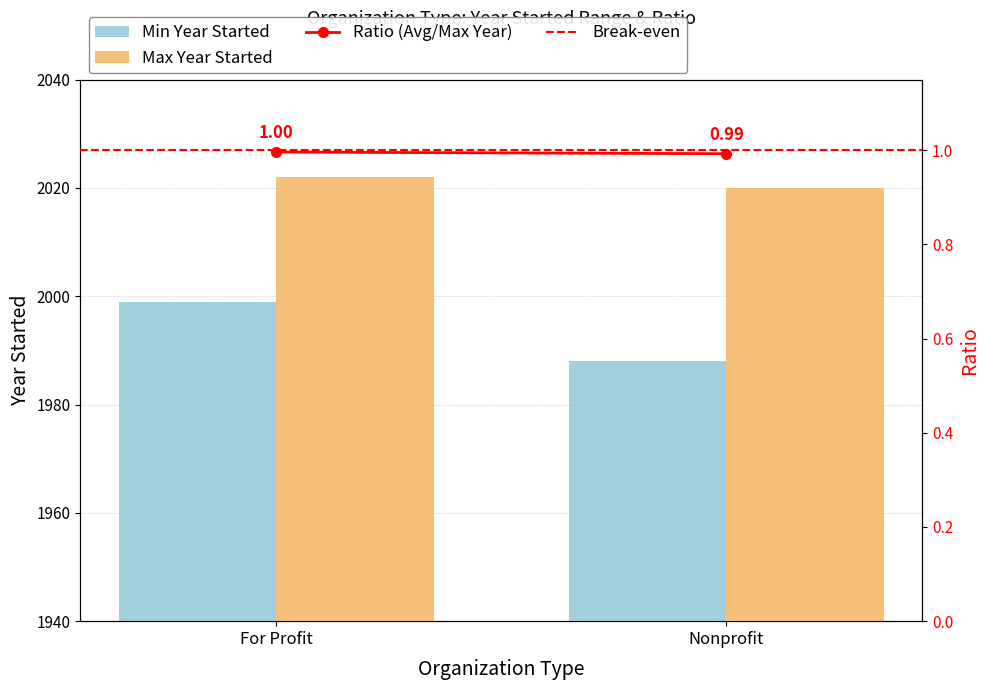

The Break-even series shows 1.0 at Nonprofit. True or false?

True